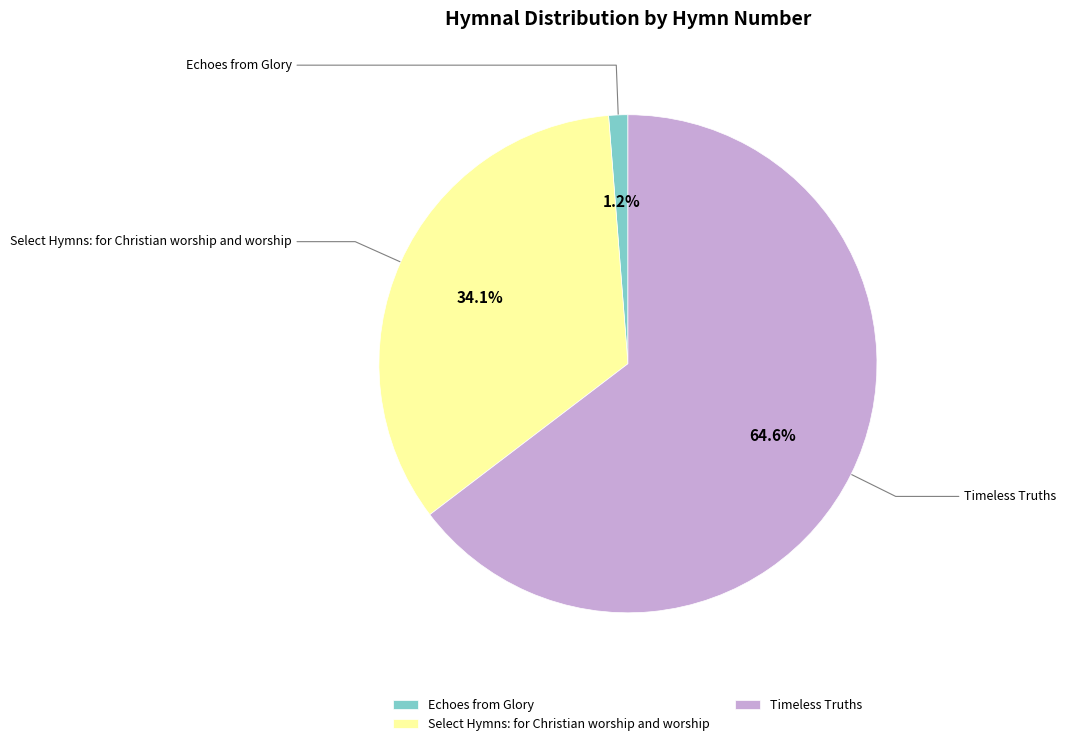

To the nearest percent, what percentage of the pie is Timeless Truths?

65%